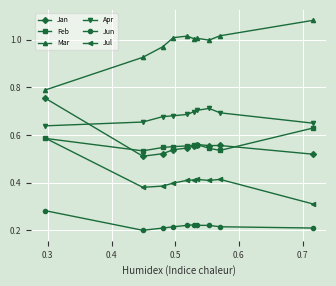

List the series in order of their peak value, highest first.

Mar, Jan, Apr, Feb, Jul, Jun